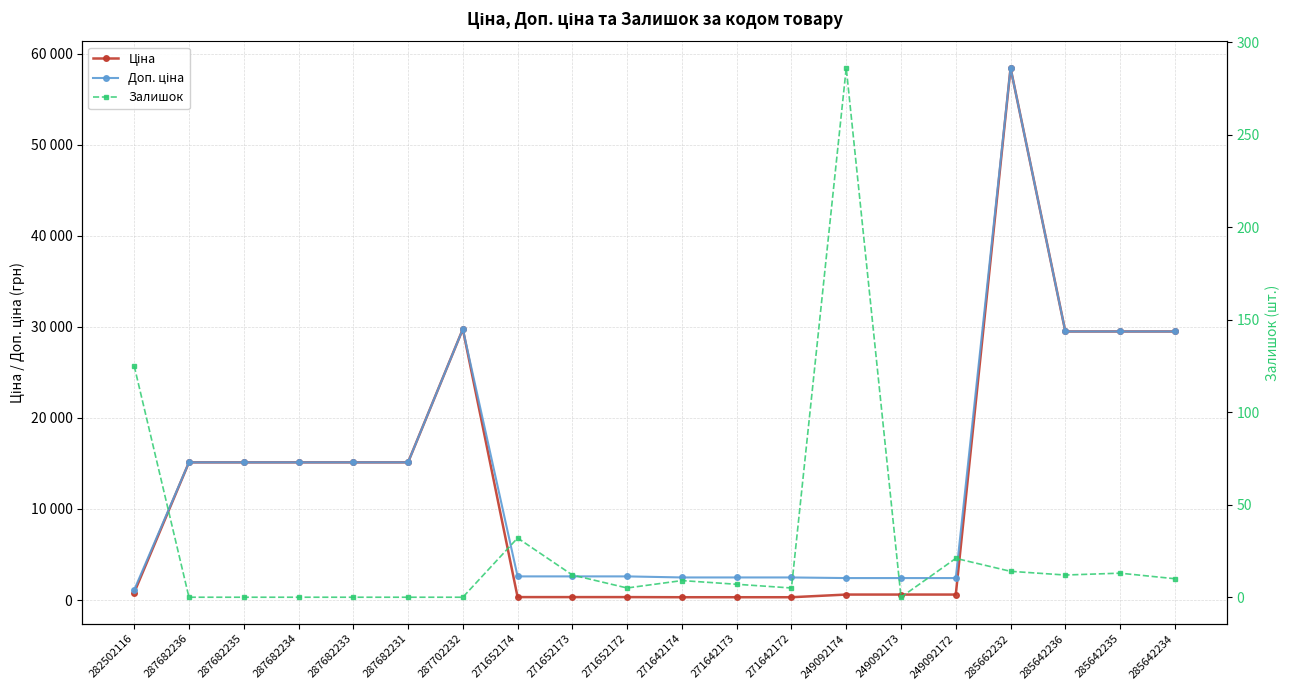

Reading left to right, list all the values displayed in this chart.

Ціна: 818.5	15120.0	15120.0	15120.0	15120.0	15120.0	29747.2	324.8	324.8	324.8	310.3	310.3	310.3	603.7	603.7	603.7	58426.5	29491.5	29491.5	29491.5
Доп. ціна: 1109.2	15120.0	15120.0	15120.0	15120.0	15120.0	29747.2	2598.3	2598.3	2598.3	2482.4	2482.4	2482.4	2414.8	2414.8	2414.8	58426.5	29491.5	29491.5	29491.5
Залишок: 125.0	0.0	0.0	0.0	0.0	0.0	0.0	32.0	12.0	5.0	9.0	7.0	5.0	286.0	0.0	21.0	14.0	12.0	13.0	10.0